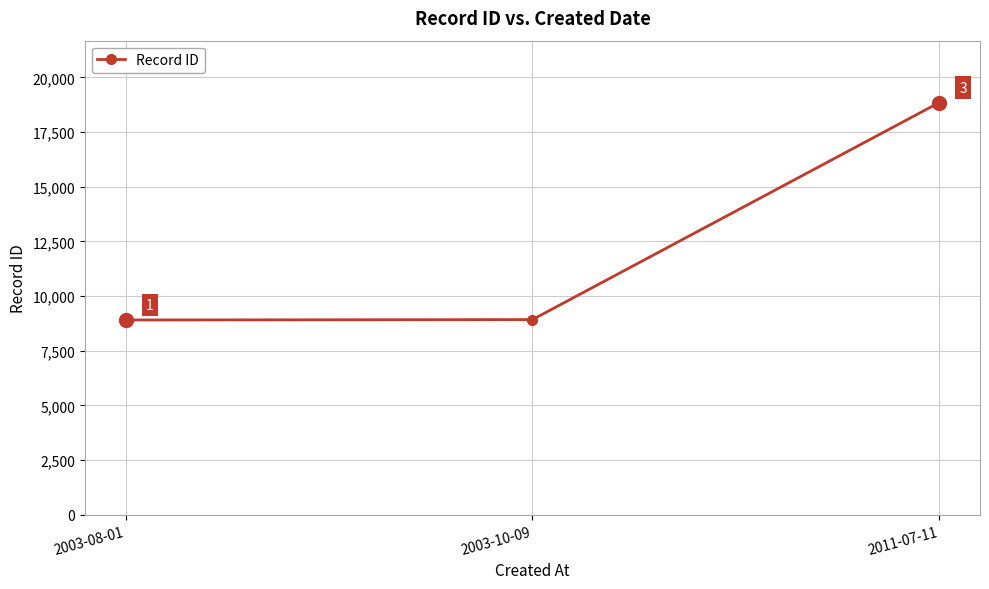

The value at 2011-07-11 is 18848. True or false?

True